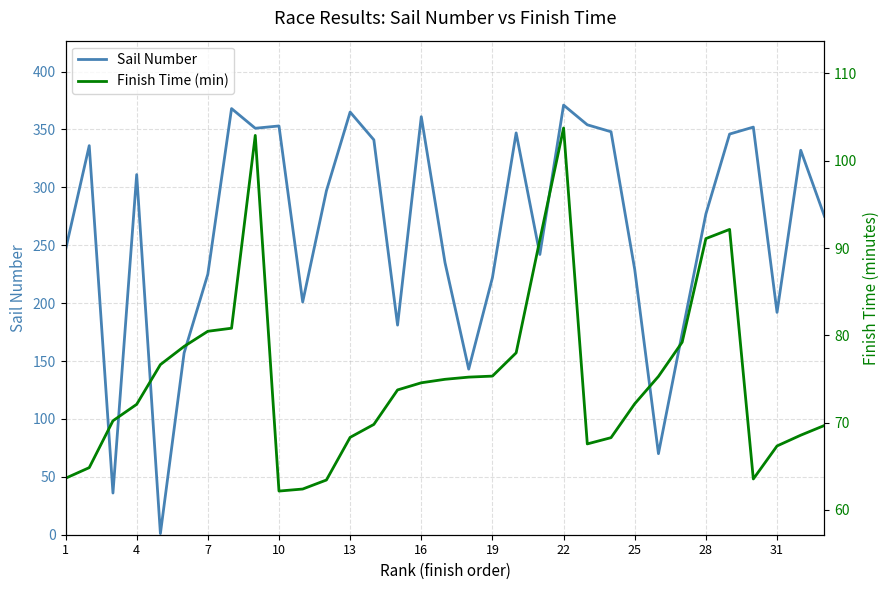

At how many categories does at least one series exceed 279?

16